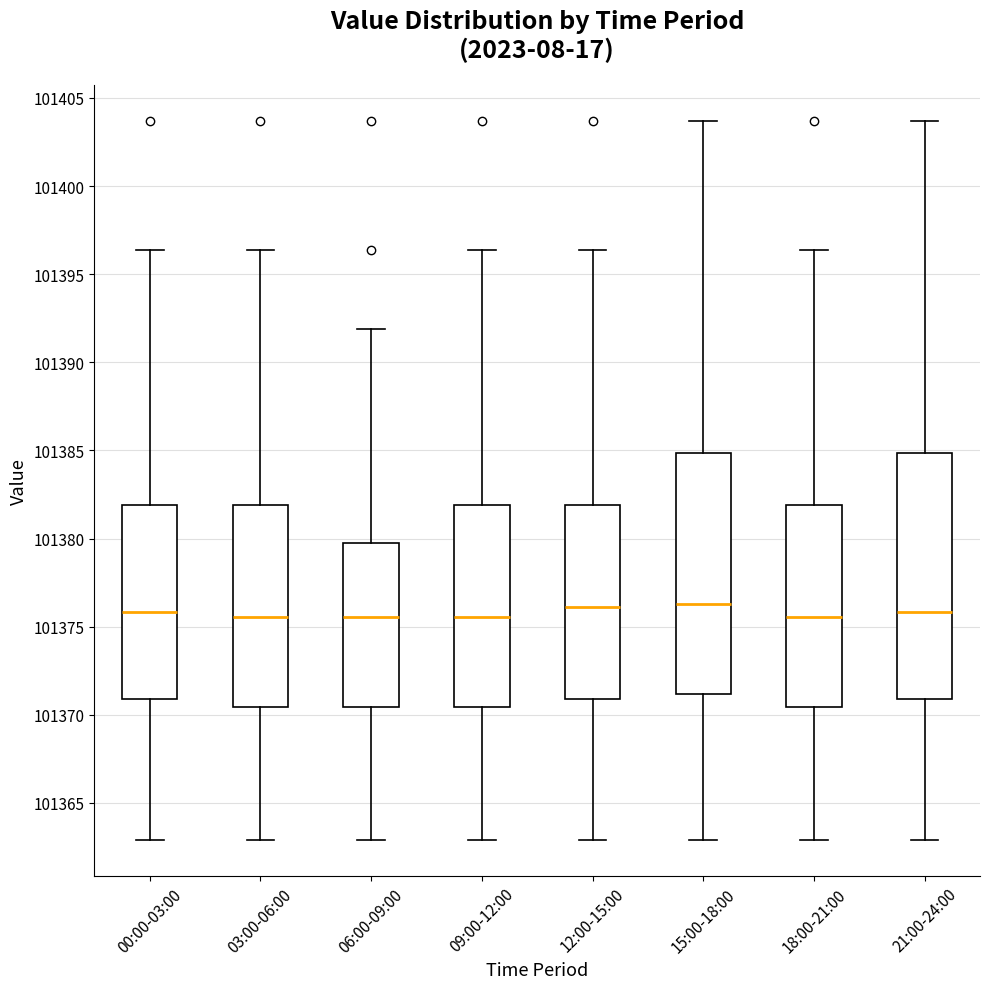

Reading left to right, transcribe this box plot: for each box, give where its median line is, the range the box spans, and where its two whiskers end, as read against the y-axis. The values are not printed on the chart, so give them approximately, as read against the axis.

00:00-03:00: median 101376.0, box 101371.0 to 101382.0, whiskers 101363.0 to 101396.5
03:00-06:00: median 101375.5, box 101370.5 to 101382.0, whiskers 101363.0 to 101396.5
06:00-09:00: median 101375.5, box 101370.5 to 101380.0, whiskers 101363.0 to 101392.0
09:00-12:00: median 101375.5, box 101370.5 to 101382.0, whiskers 101363.0 to 101396.5
12:00-15:00: median 101376.0, box 101371.0 to 101382.0, whiskers 101363.0 to 101396.5
15:00-18:00: median 101376.5, box 101371.0 to 101385.0, whiskers 101363.0 to 101403.5
18:00-21:00: median 101375.5, box 101370.5 to 101382.0, whiskers 101363.0 to 101396.5
21:00-24:00: median 101376.0, box 101371.0 to 101385.0, whiskers 101363.0 to 101403.5